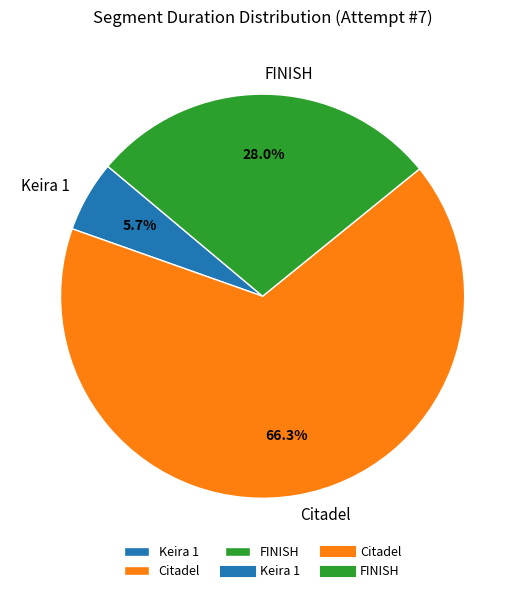

What percentage is the FINISH slice, to the nearest percent?

28%